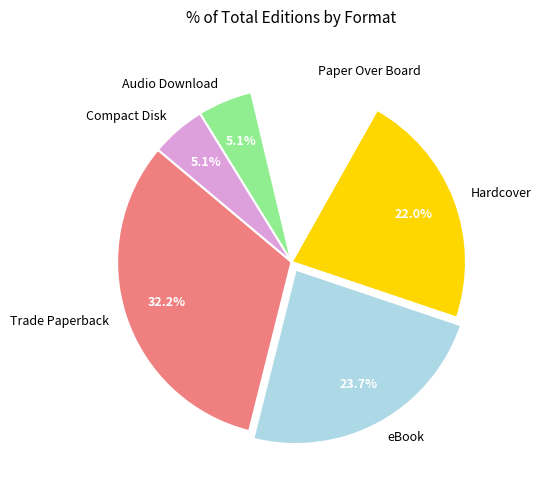

To the nearest percent, what is the combined percentage of Paper Over Board and Compact Disk?

17%